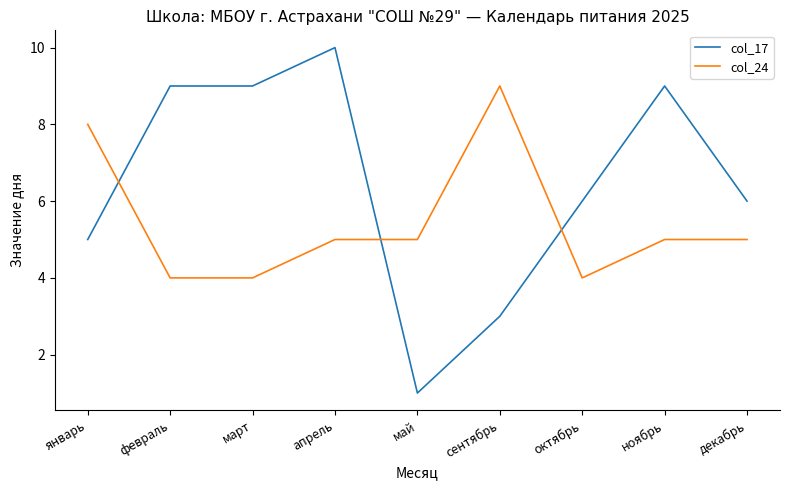

What position from the right is декабрь?

1